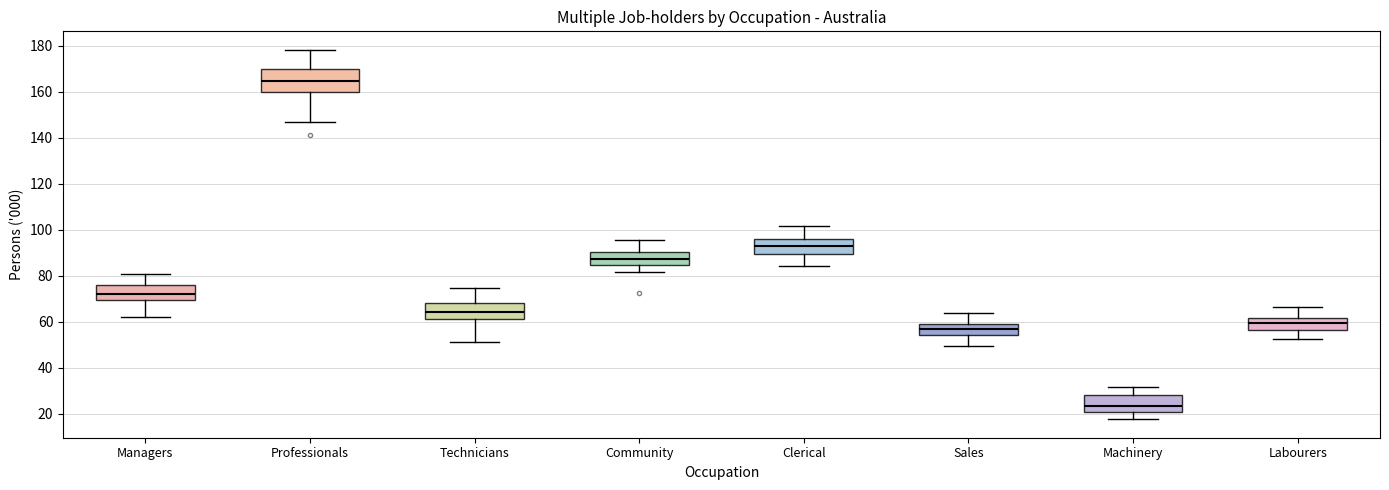

Which box's median line is the lowest?

Machinery